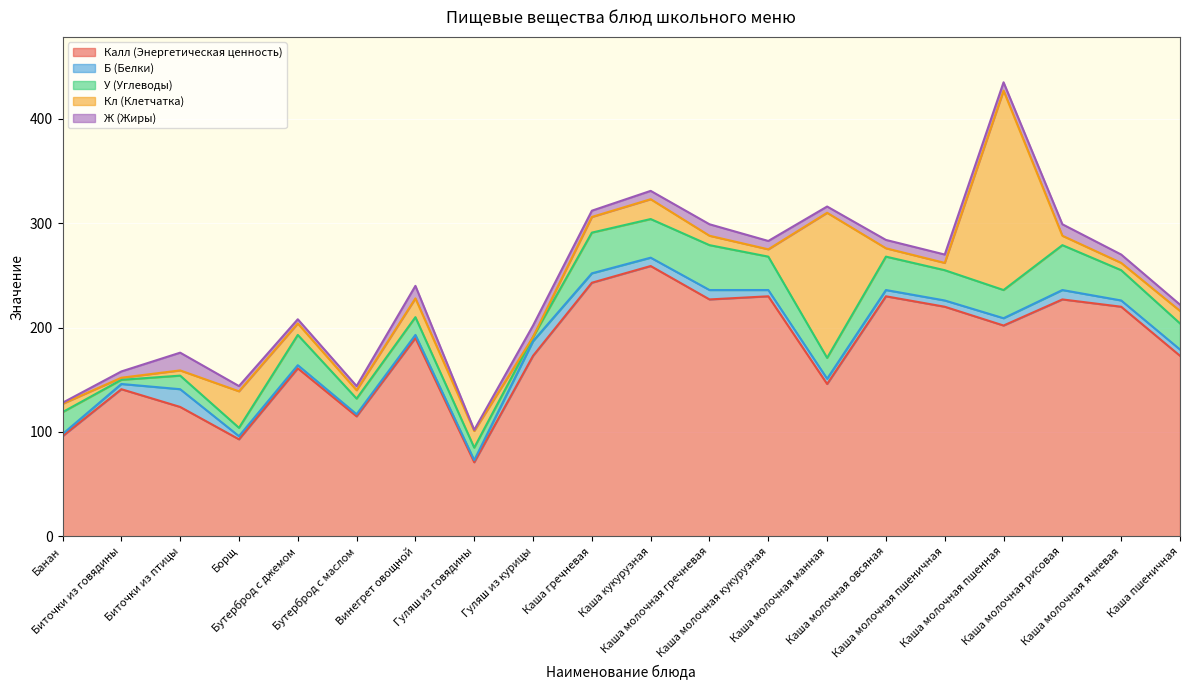

What is the value of the Б (Белки) point at the 2nd from the left?

5